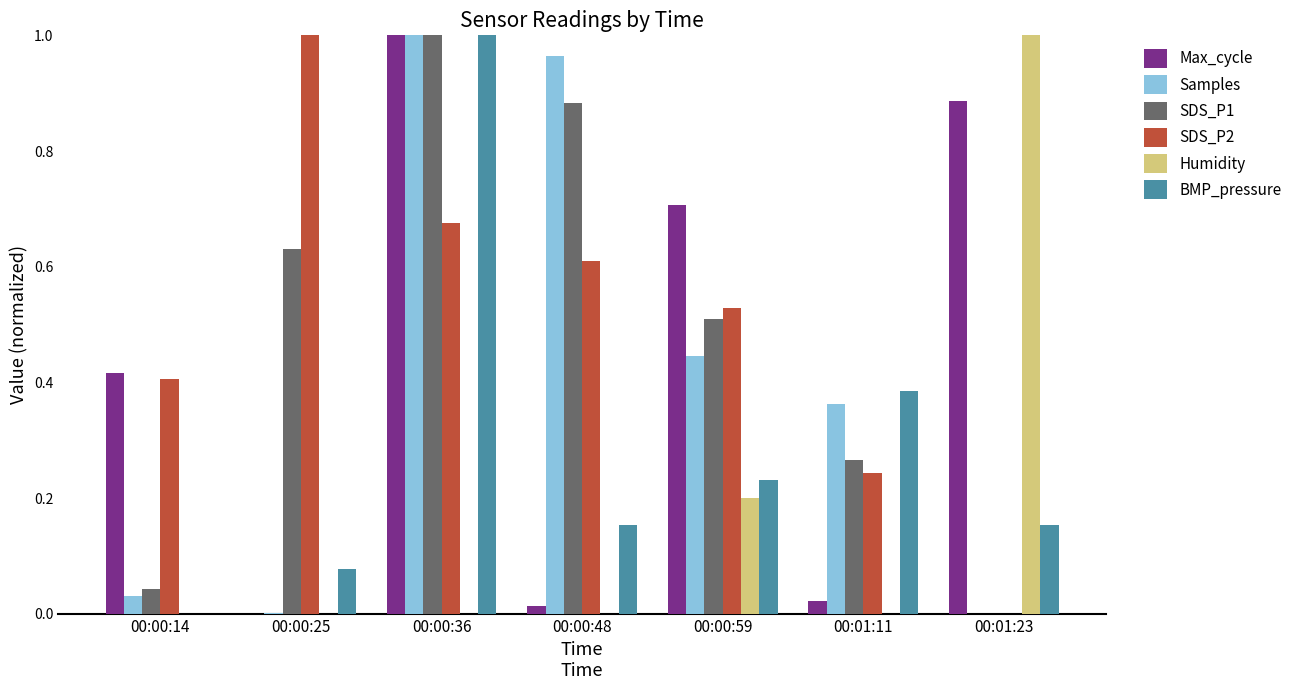

How many groups of bars are there?

7